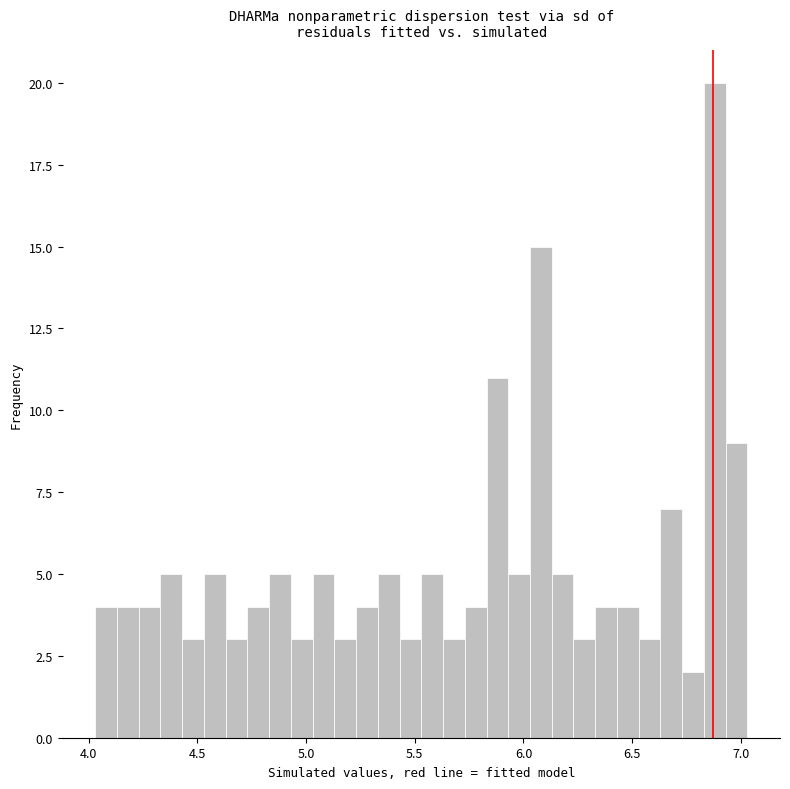

Read against the x-axis, roughly where is the centre of the tallest bar?

6.90